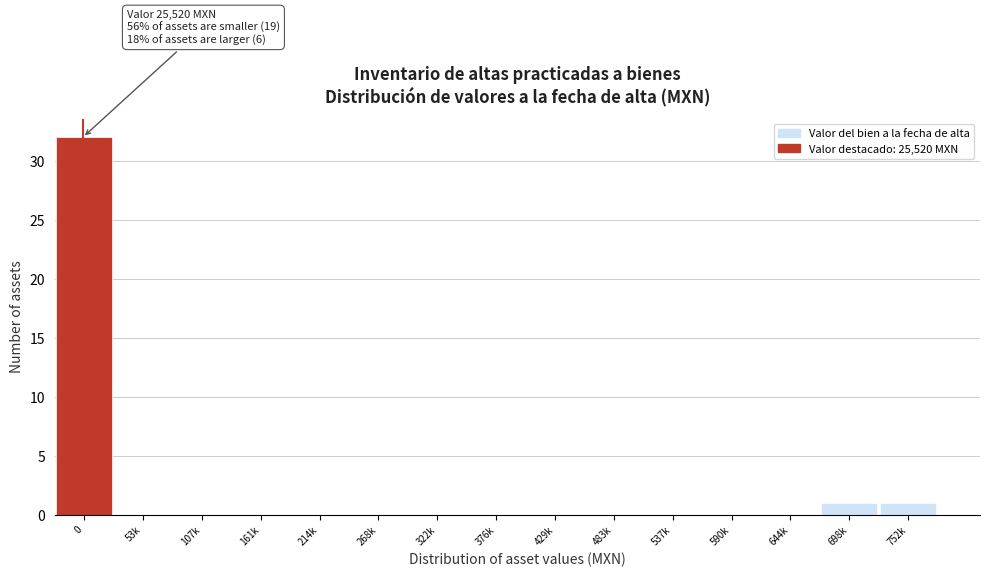

Reading left to right, transcribe all the data shown in this chart.

0=32	53k=0	107k=0	161k=0	214k=0	268k=0	322k=0	376k=0	429k=0	483k=0	537k=0	590k=0	644k=0	698k=1	752k=1